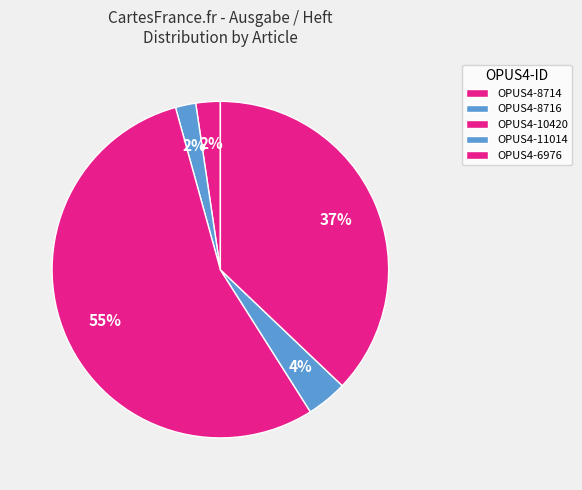

How many slices are in this pie chart?

5